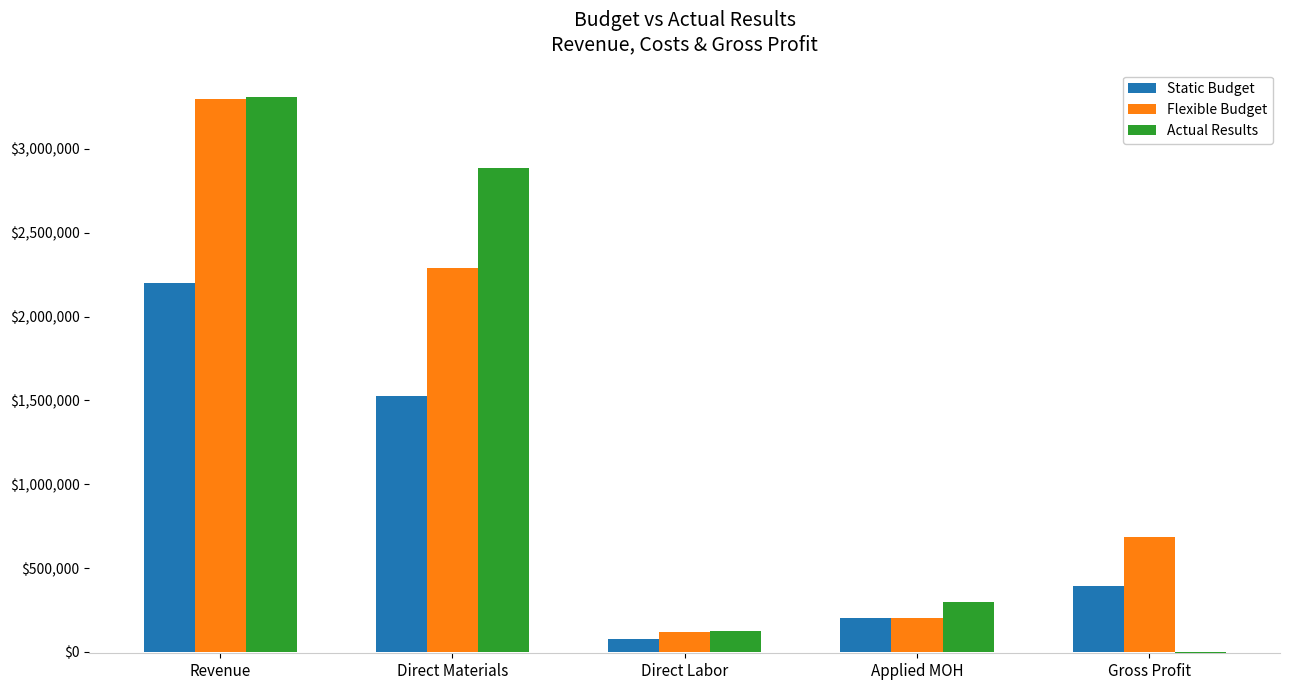

Are the bars horizontal?

No